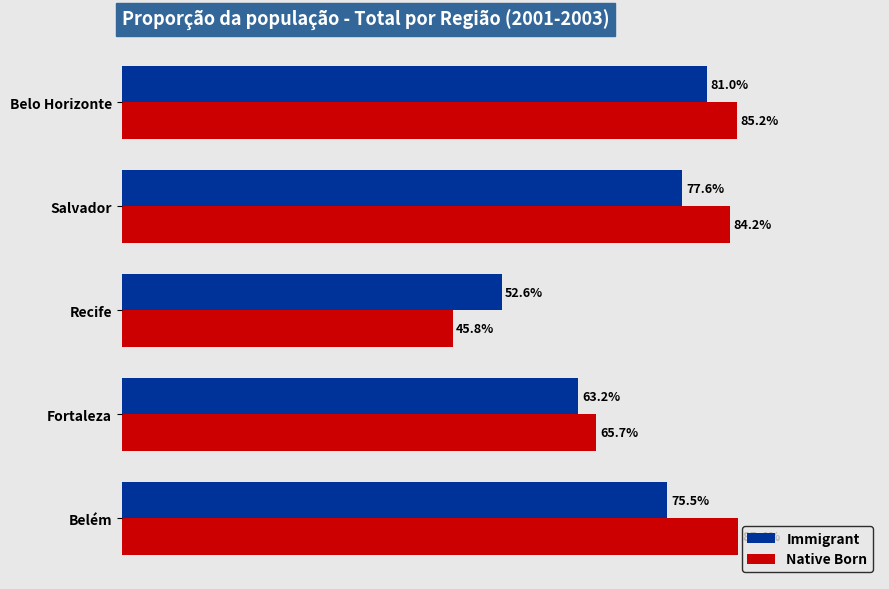

At which category is the sum across all series the highest?

Belo Horizonte